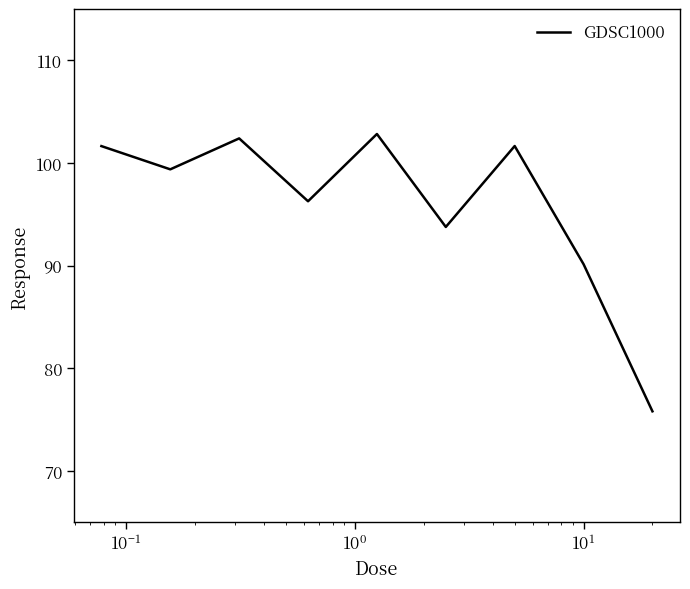

What is the minimum value shown in the chart?

75.8